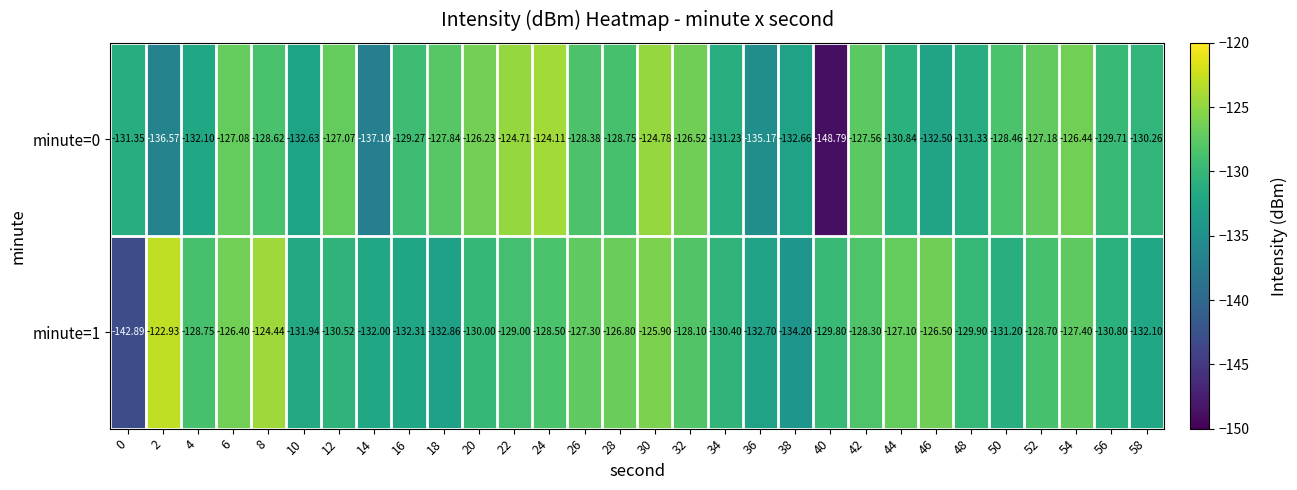

Which series has the largest total across all categories?

minute=1